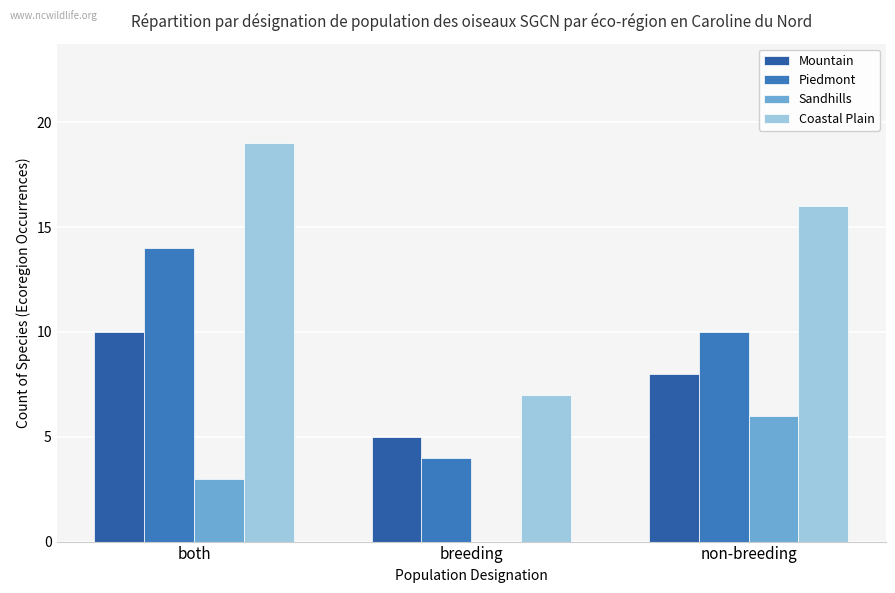

How many groups of bars are there?

3